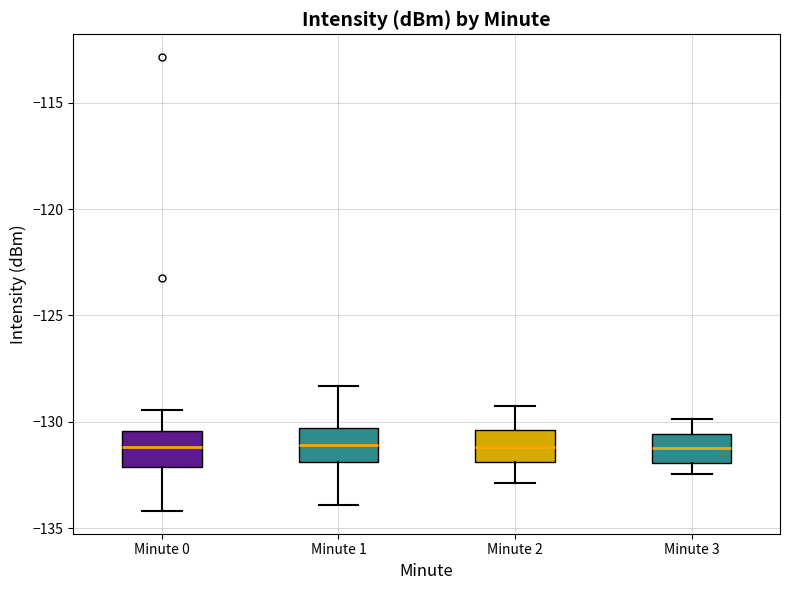

Reading left to right, transcribe this box plot: for each box, give where its median line is, the range the box spans, and where its two whiskers end, as read against the y-axis. The values are not printed on the chart, so give them approximately, as read against the axis.

Minute 0: median -131.0, box -132.0 to -130.5, whiskers -134.0 to -129.5
Minute 1: median -131.0, box -132.0 to -130.5, whiskers -134.0 to -128.5
Minute 2: median -131.0, box -132.0 to -130.5, whiskers -133.0 to -129.0
Minute 3: median -131.0, box -132.0 to -130.5, whiskers -132.5 to -130.0